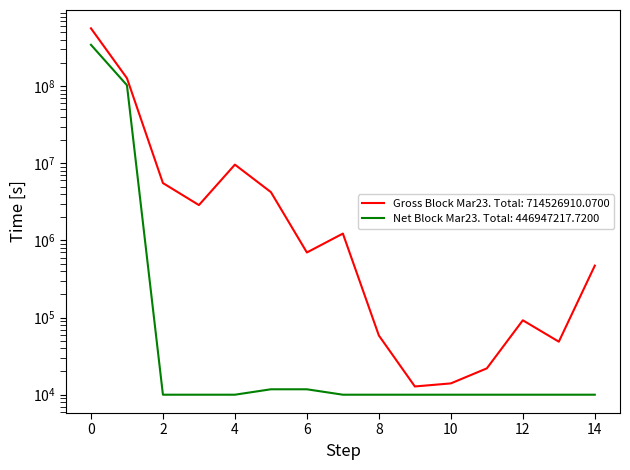

Reading left to right, transcribe all the data shown in this chart.

Gross Block Mar23: 562582045.1	127032299.0	5544923.0	2874859.0	9615158.0	4232252.0	698285.0	1227474.0	58540.0	12791.0	14020.0	21959.0	92232.0	48692.0	471381.0
Net Block Mar23: 344011541.6	102952161.0	10000.0	10000.0	10000.0	11758.2	11757.1	10000.0	10000.0	10000.0	10000.0	10000.0	10000.0	10000.0	10000.0